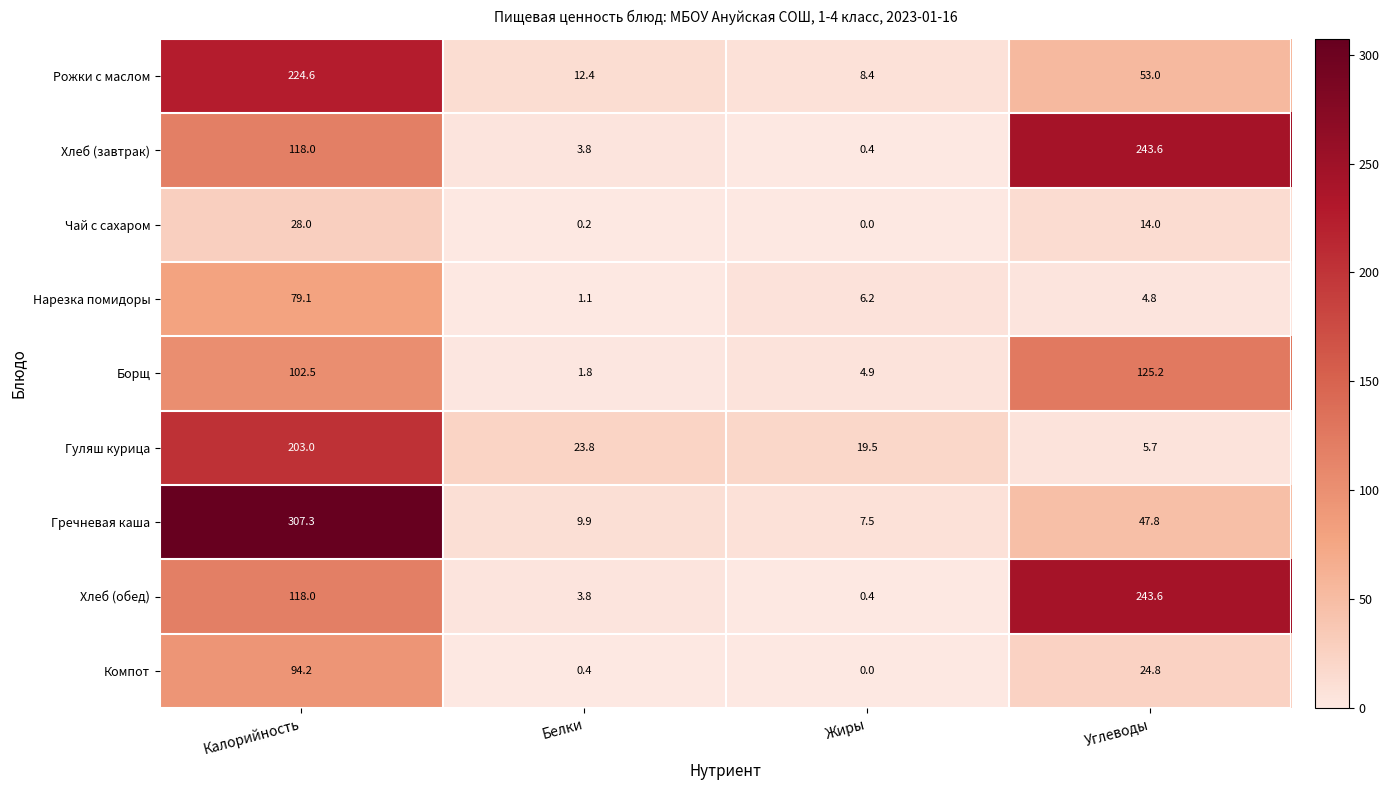

True or false: Гуляш курица has a value of 350.6 at Калорийность.

False